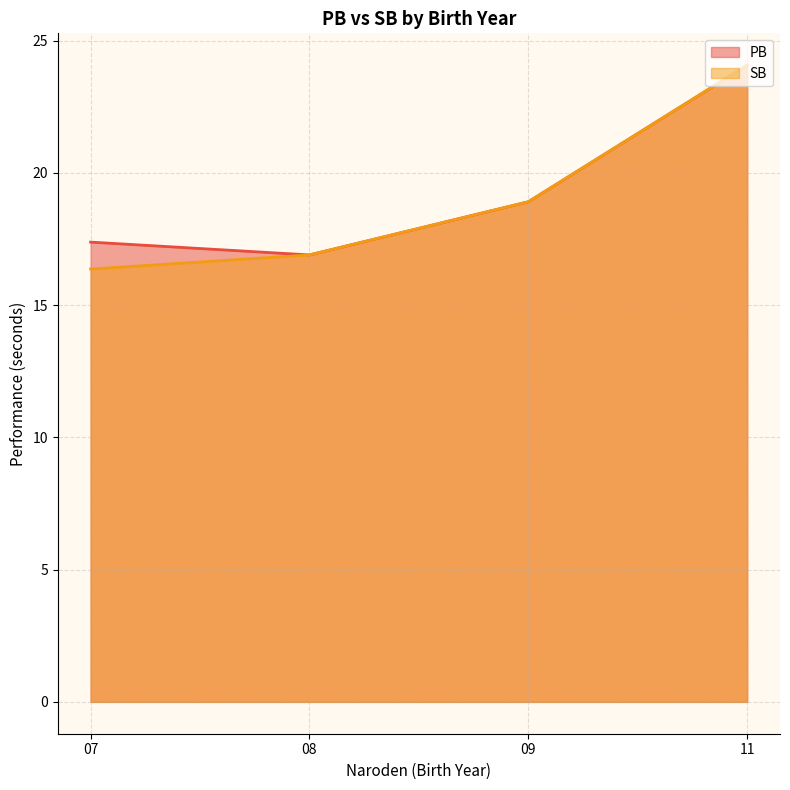

What is the maximum value shown in the chart?

24.1